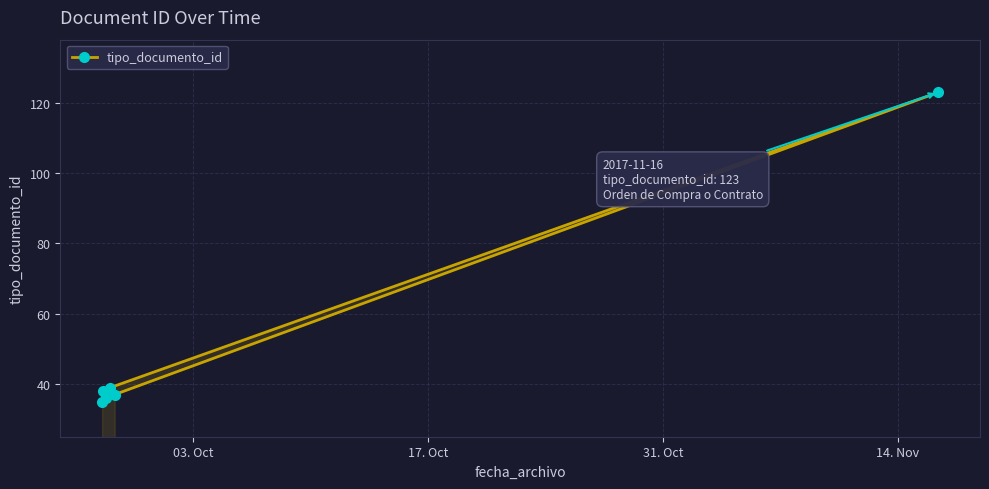

The chart shows a value of 25 at 5. True or false?

False